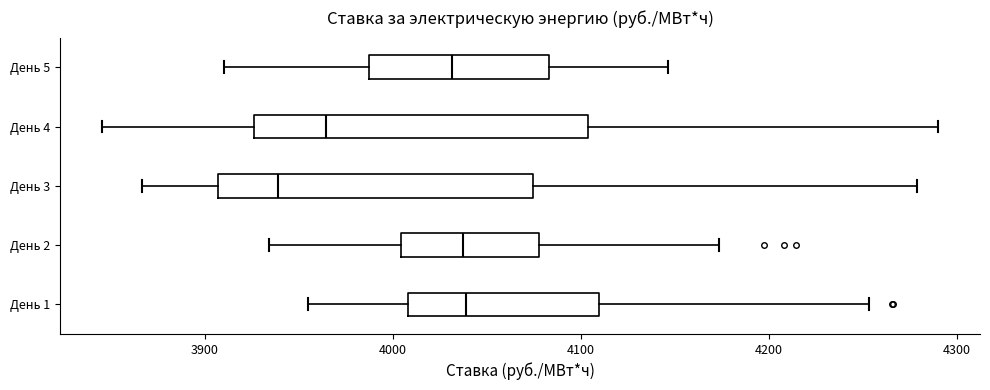

Reading bottom to top, transcribe this box plot: for each box, give where its median line is, the range the box spans, and where its two whiskers end, as read against the x-axis. The values are not printed on the chart, so give them approximately, as read against the axis.

День 1: median 4040, box 4010 to 4110, whiskers 3960 to 4250
День 2: median 4040, box 4000 to 4080, whiskers 3930 to 4170
День 3: median 3940, box 3910 to 4070, whiskers 3870 to 4280
День 4: median 3960, box 3930 to 4100, whiskers 3850 to 4290
День 5: median 4030, box 3990 to 4080, whiskers 3910 to 4150